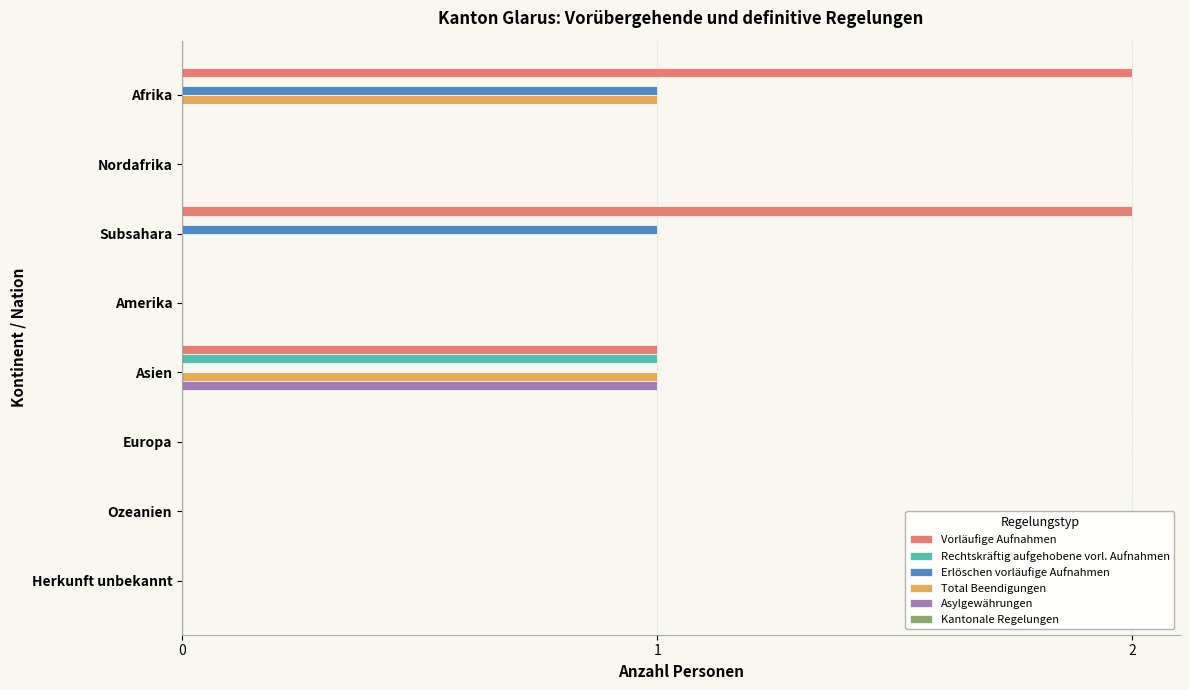

The value of Asylgewährungen at Afrika is -1. True or false?

False